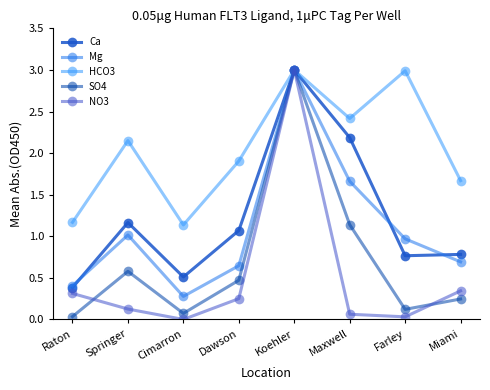

What is the sum of all Ca values?

9.9